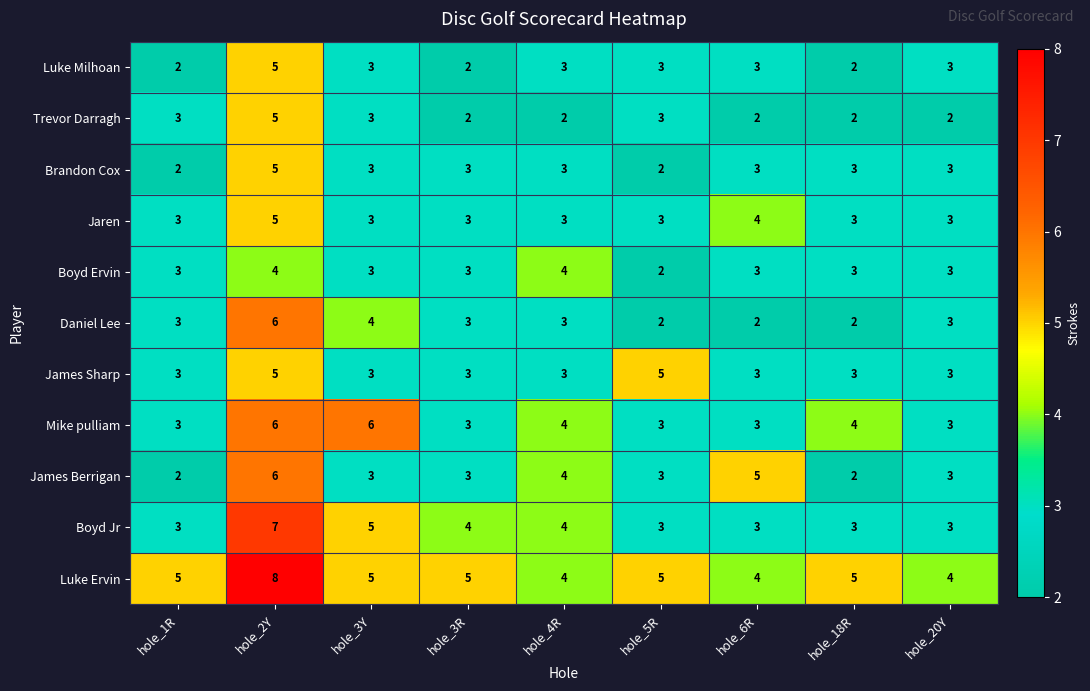

What is the average value of the Brandon Cox series?

3